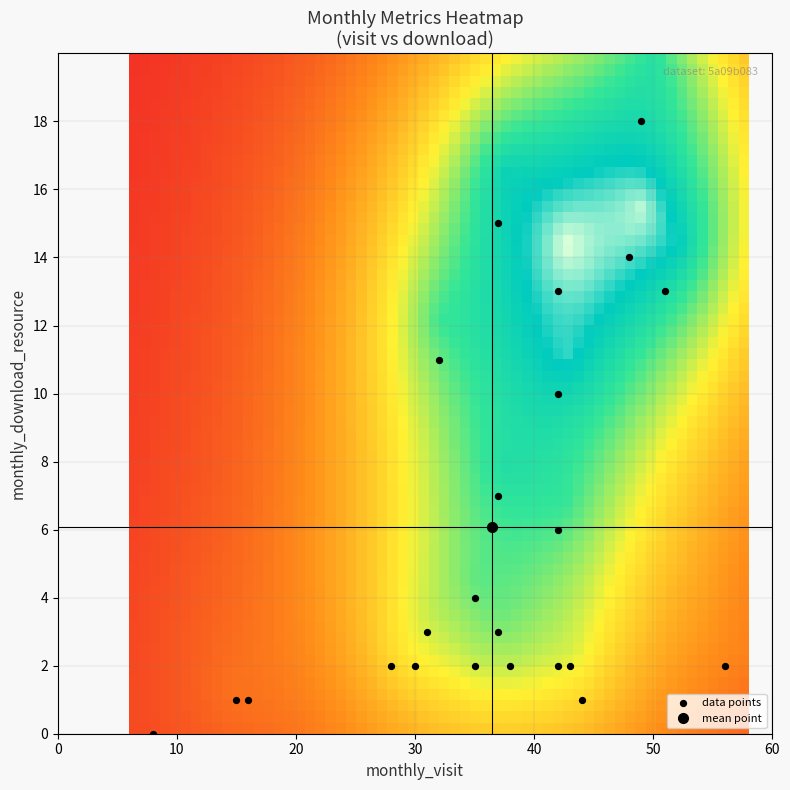

What Y value in the scatter plot is closest to 9?

10